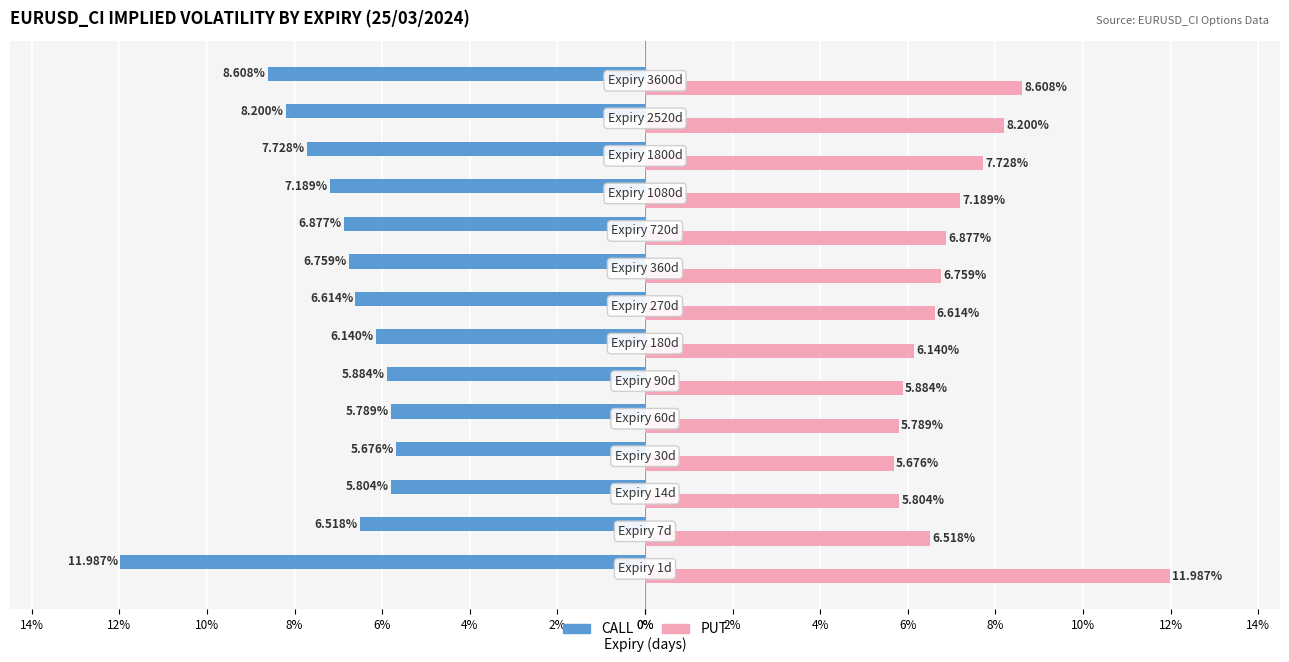

How many bars are there in total?

28